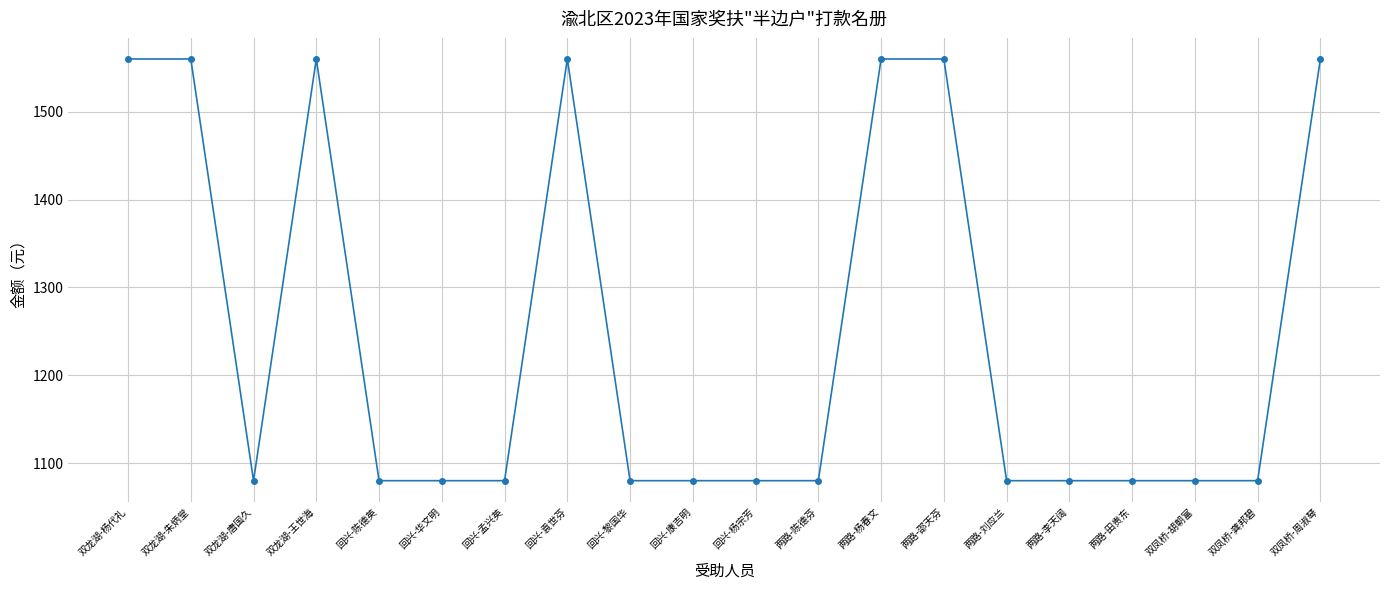

At which category does the data reach its first local valley?

双龙湖-唐国久